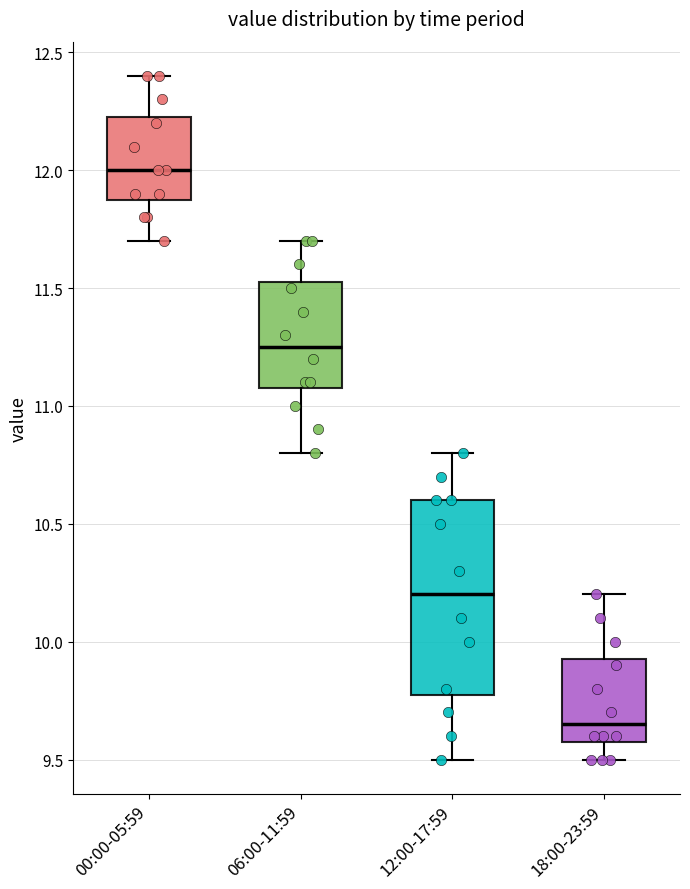

Reading left to right, transcribe this box plot: for each box, give where its median line is, the range the box spans, and where its two whiskers end, as read against the y-axis. The values are not printed on the chart, so give them approximately, as read against the axis.

00:00-05:59: median 12.00, box 11.90 to 12.25, whiskers 11.70 to 12.40
06:00-11:59: median 11.25, box 11.10 to 11.55, whiskers 10.80 to 11.70
12:00-17:59: median 10.20, box 9.80 to 10.60, whiskers 9.50 to 10.80
18:00-23:59: median 9.65, box 9.60 to 9.95, whiskers 9.50 to 10.20